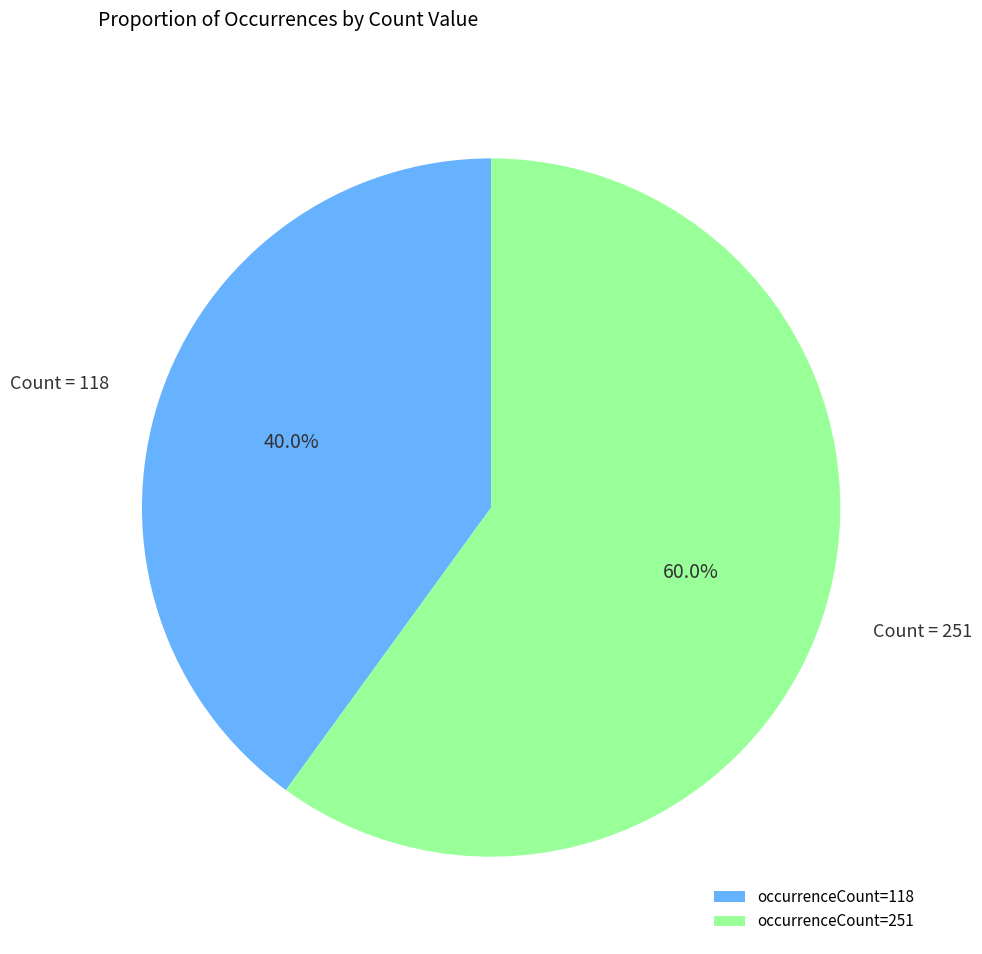

Approximately how many times larger is the value at occurrenceCount=251 compared to occurrenceCount=118?

1.5